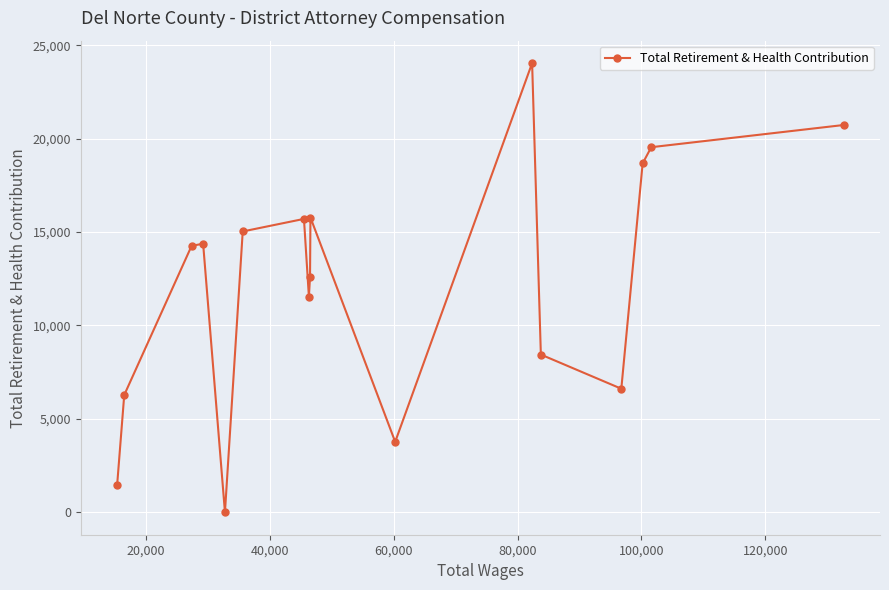

What is the greatest value displayed?

24046